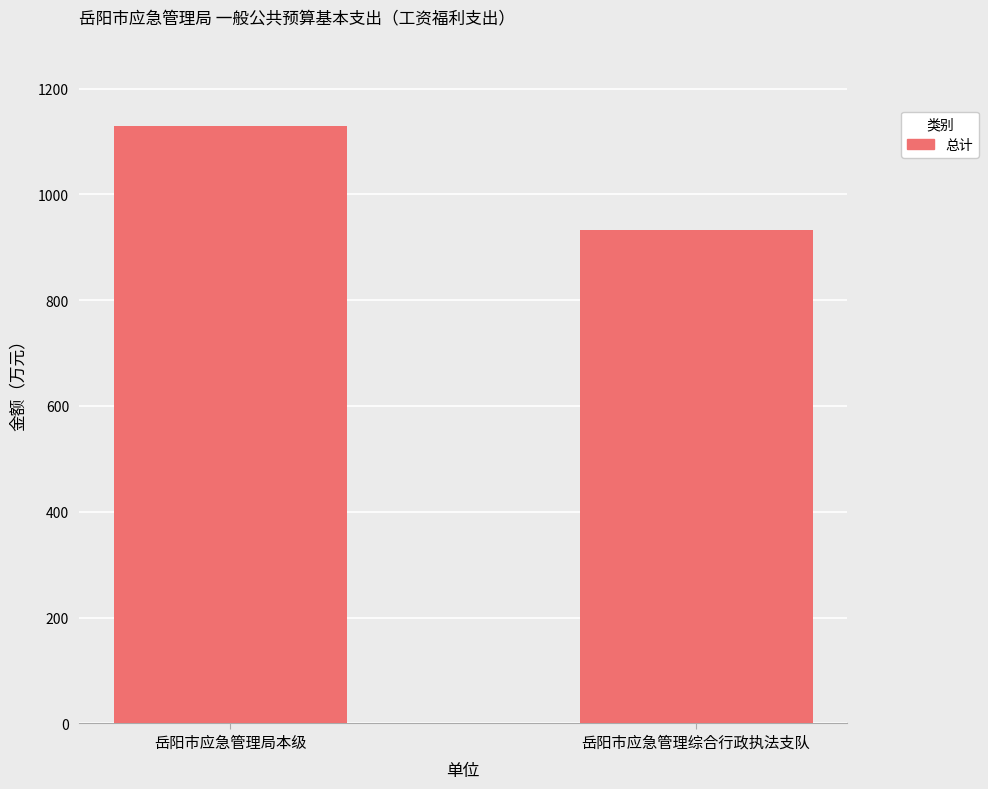

What is the minimum value shown in the chart?

933.0